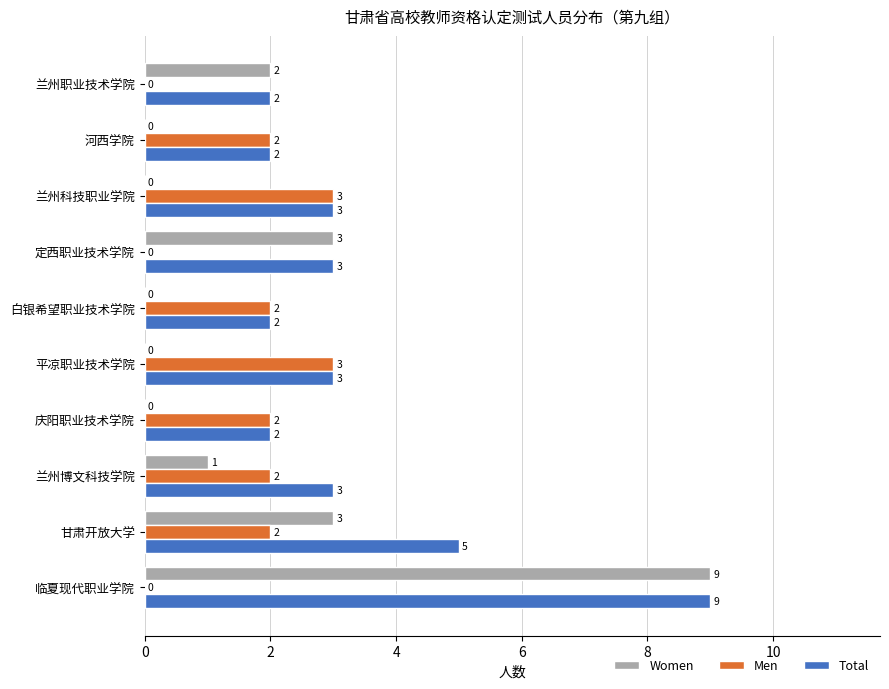

How many Total values are between 2 and 3?

8